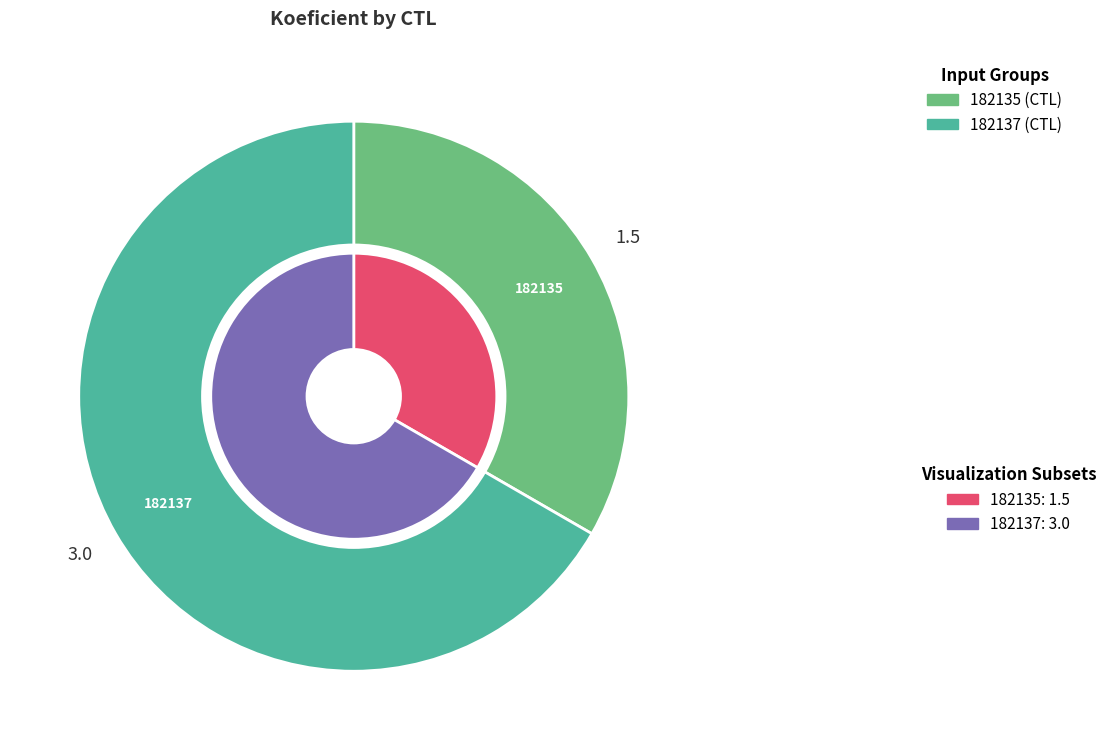

Which has a higher value, 182137 or 182135?

182137